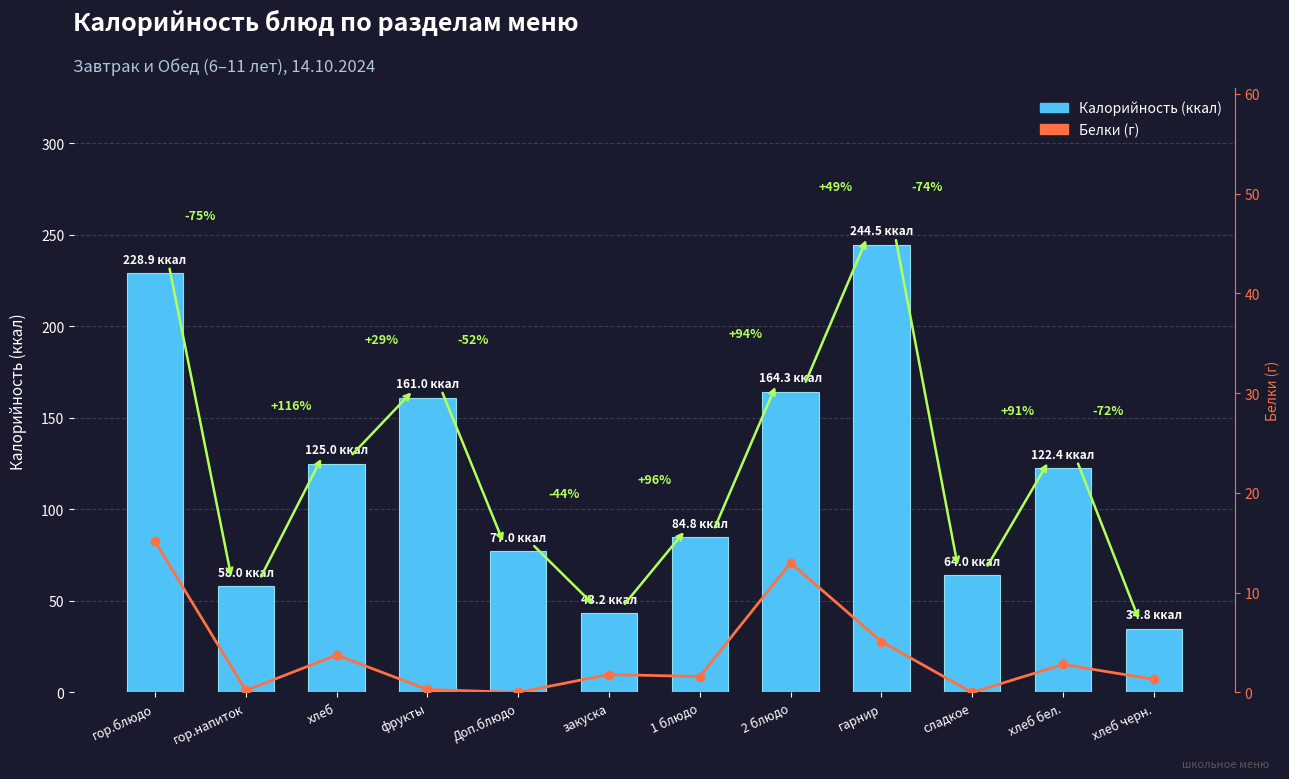

What is the highest value of the Белки (г) series?

15.2